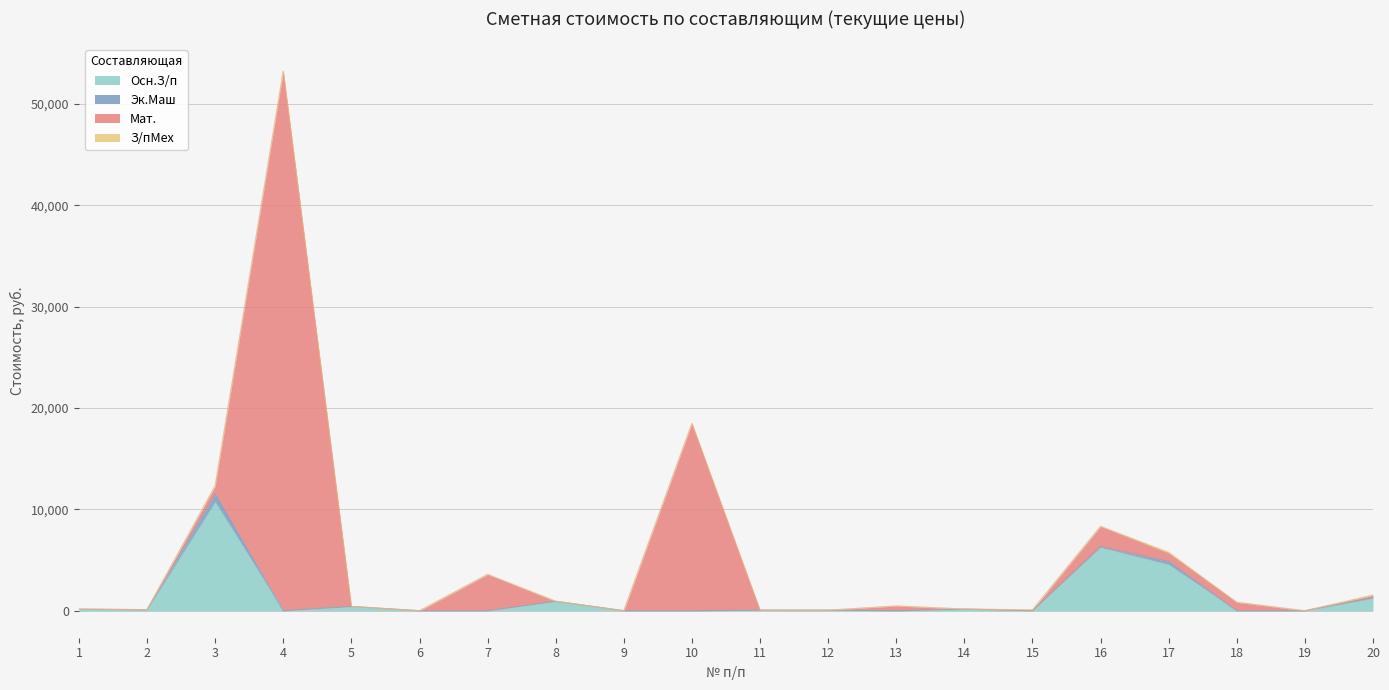

How many categories are shown in the chart?

20